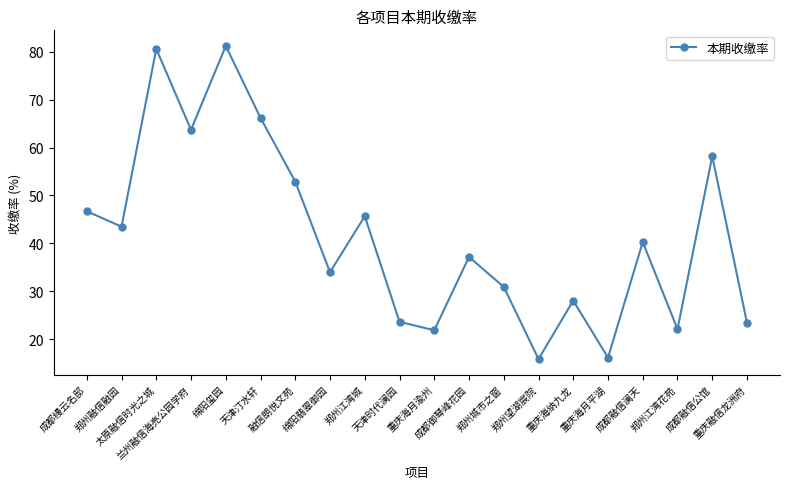

Which has a higher value, 郑州江湾城 or 郑州江湾花苑?

郑州江湾城